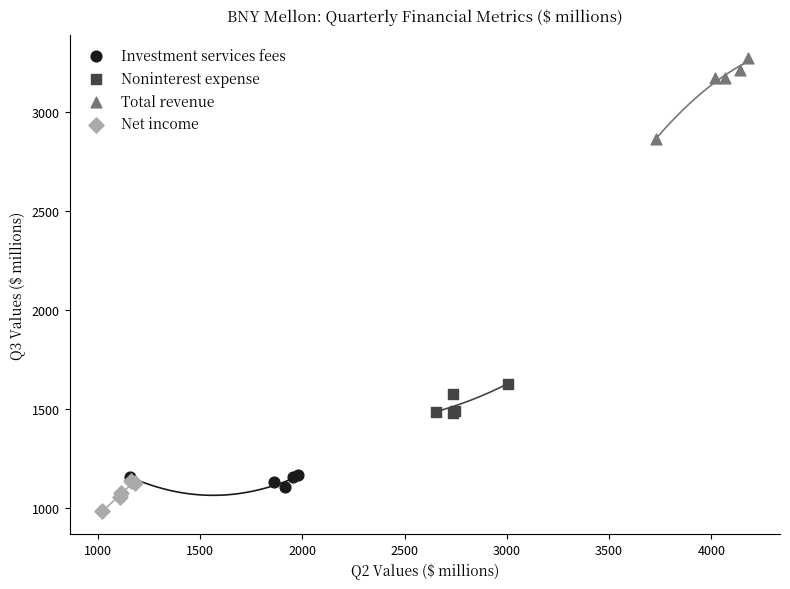

Which series reaches the minimum Y coordinate?

Net income